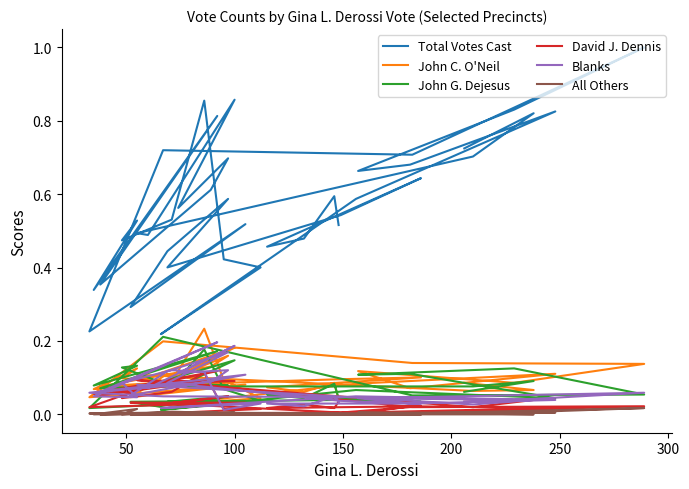

How many distinct data groups are displayed?

6